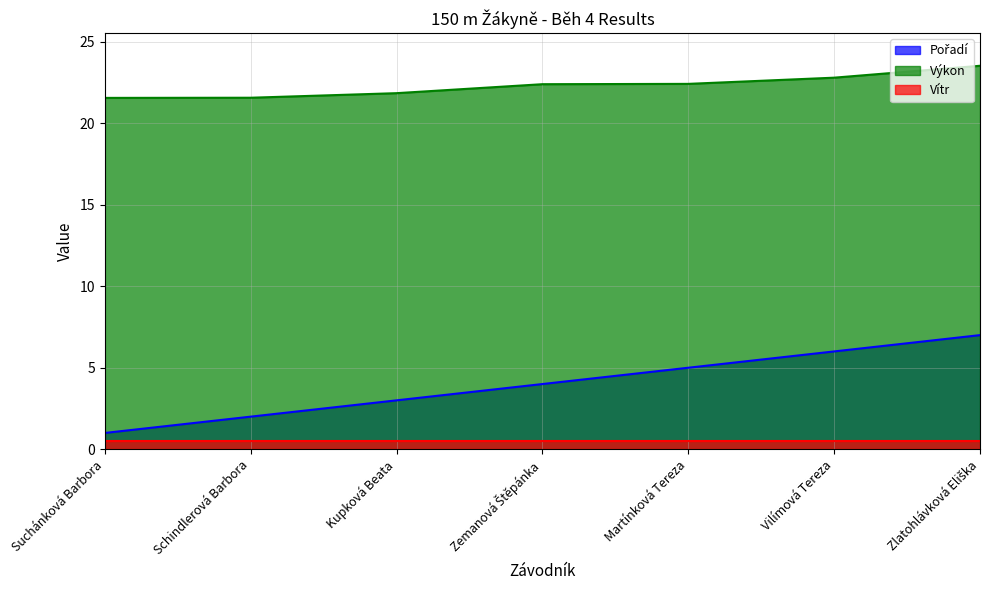

True or false: Výkon and Vítr intersect in this chart.

False